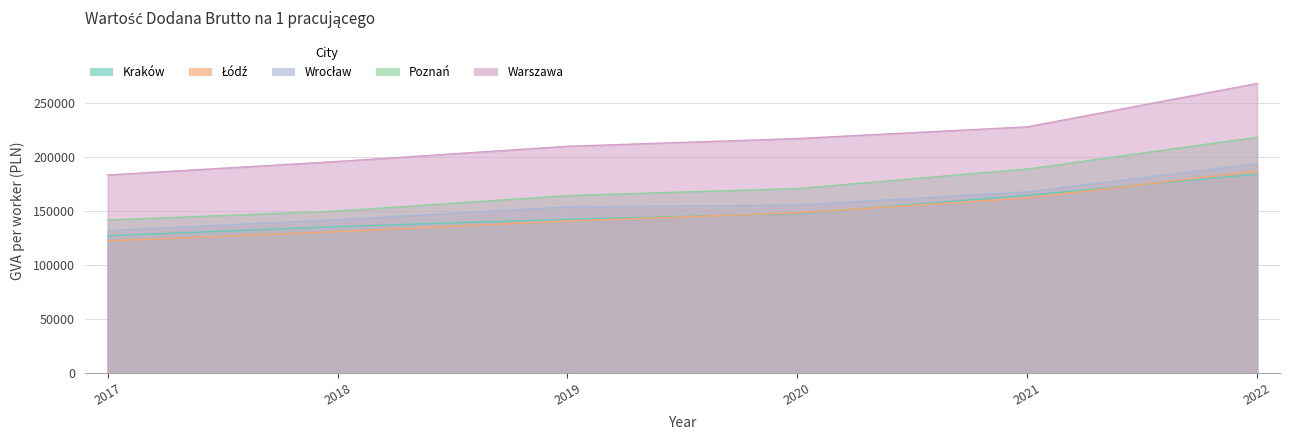

The value of Wrocław at 2017 is 131527. True or false?

True